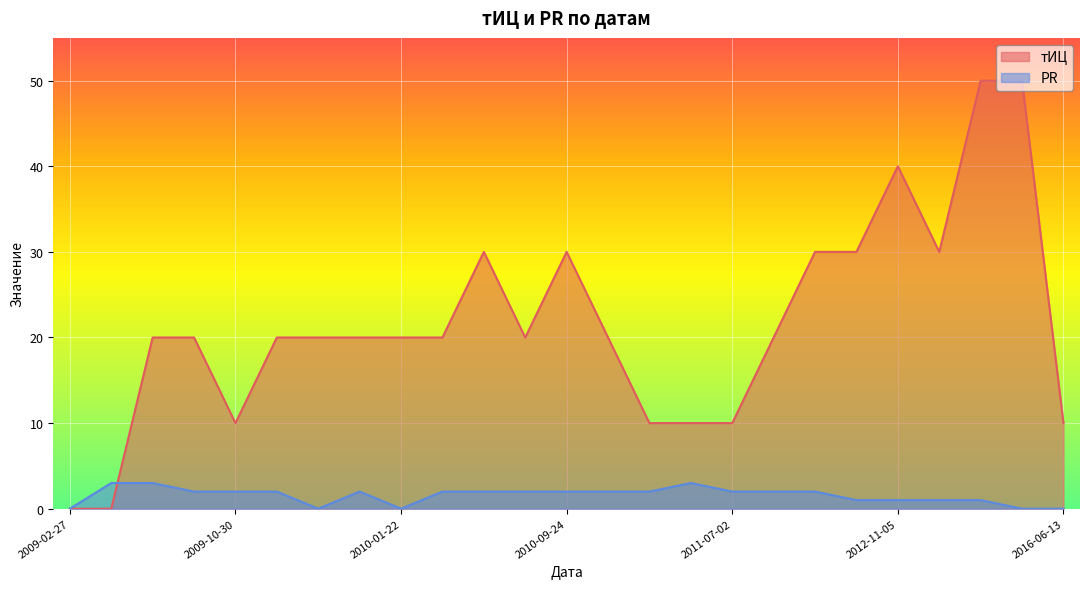

What is the average value of the PR series?

2